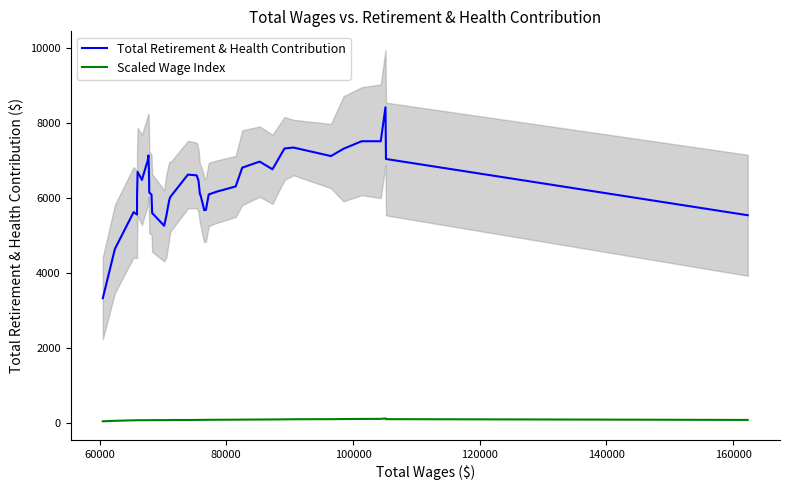

What is the maximum value for Total Retirement & Health Contribution?

8429.0